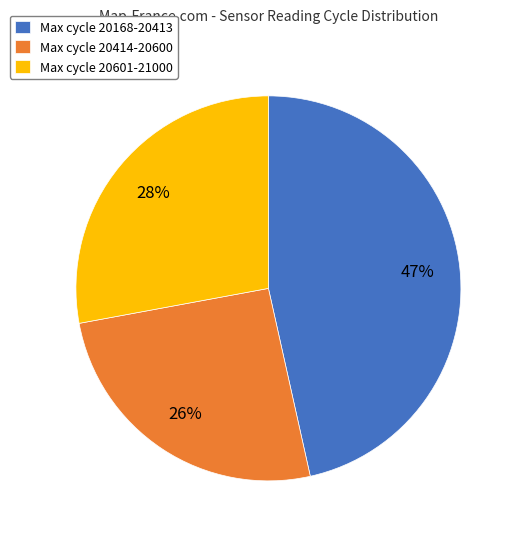

Is there a majority slice in this chart?

No